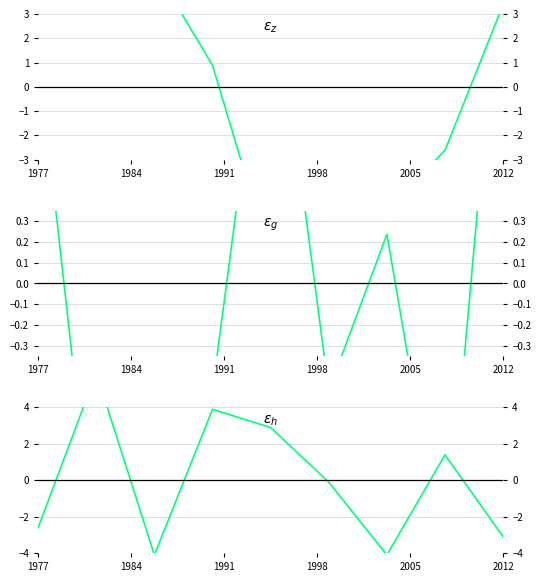

What is the minimum value for $\varepsilon_g$?

-1.4